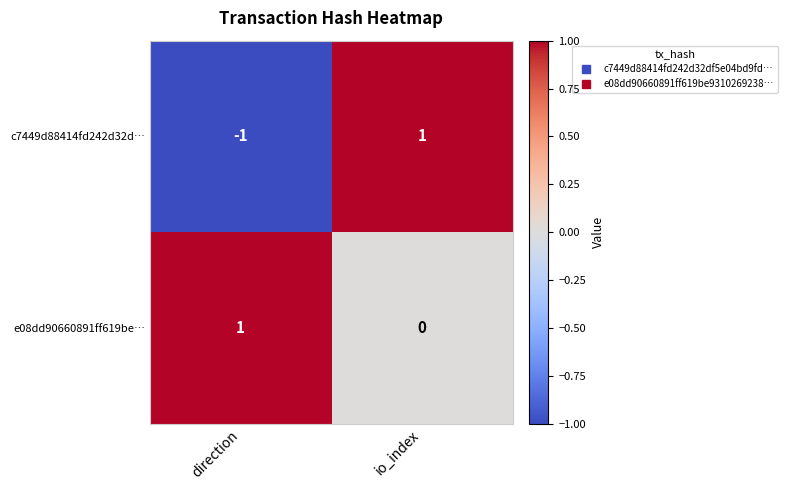

List the series in order of their overall mean, highest first.

e08dd90660891ff619be…, c7449d88414fd242d32d…